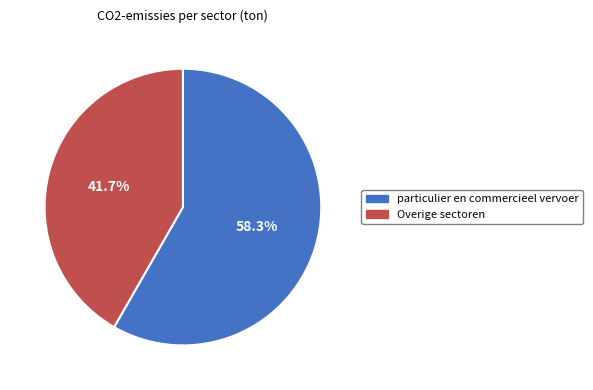

Is there a majority slice in this chart?

Yes